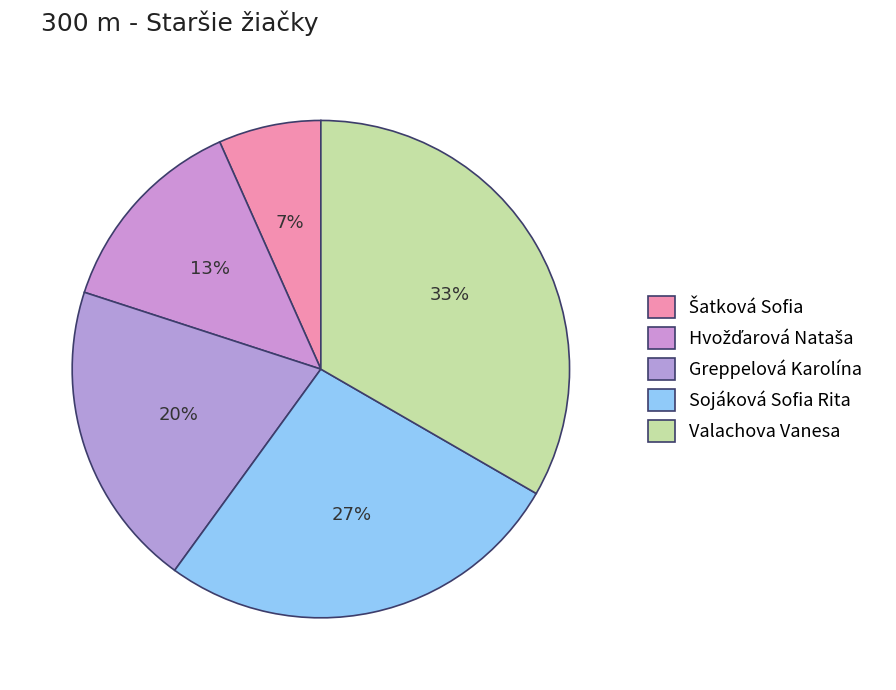

True or false: Sojáková Sofia Rita accounts for 41% of the total.

False